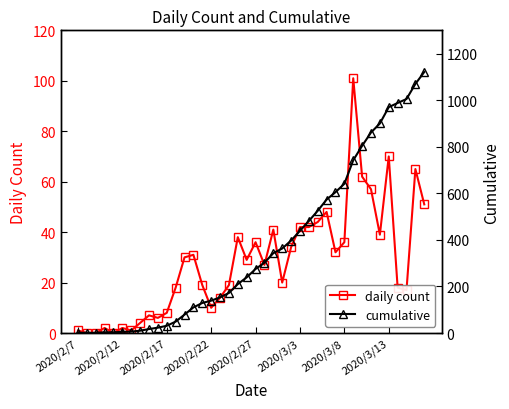

How many distinct data groups are displayed?

2